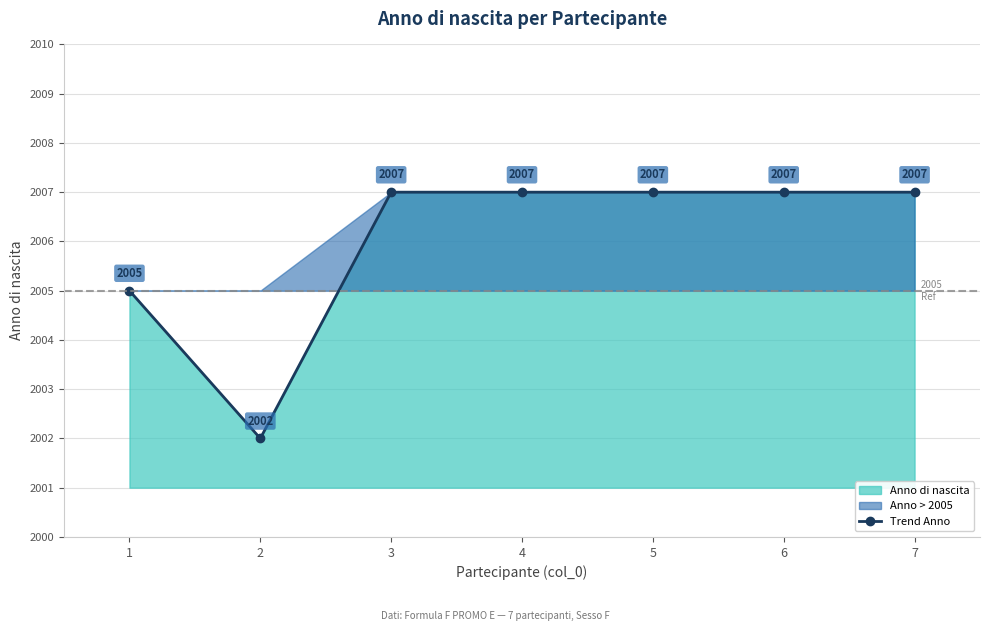

How many data points are less than 2007?

2